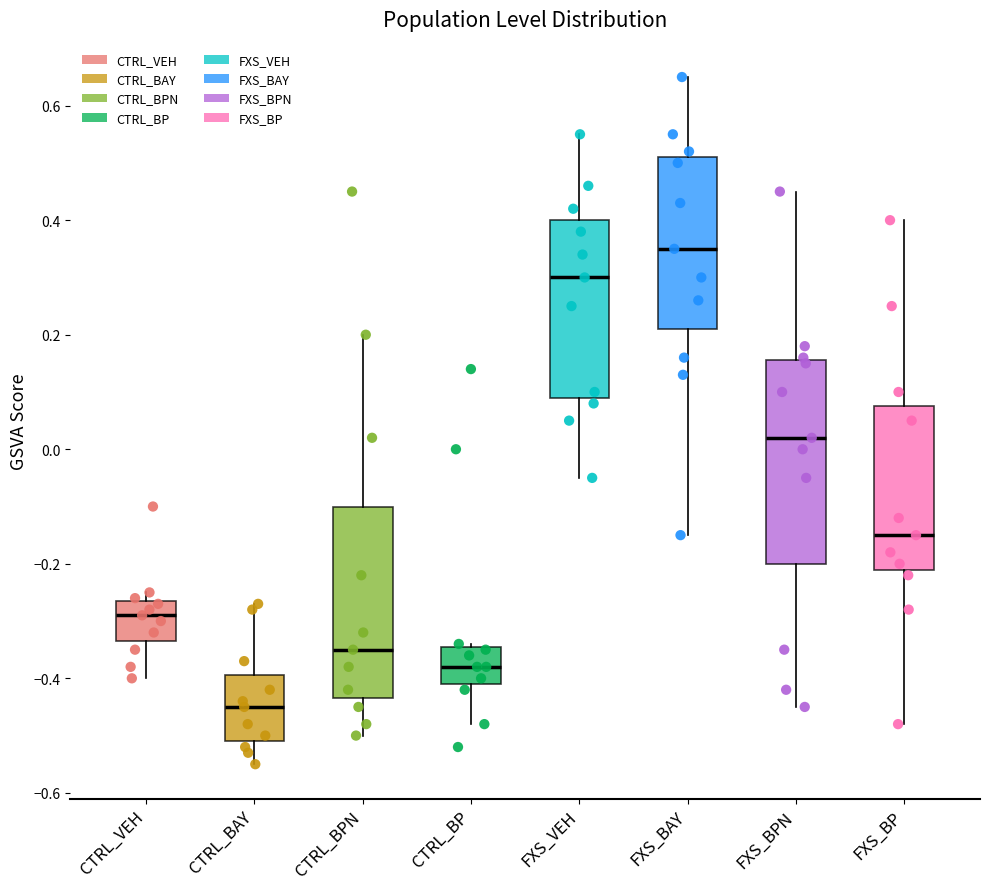

Reading left to right, transcribe this box plot: for each box, give where its median line is, the range the box spans, and where its two whiskers end, as read against the y-axis. The values are not printed on the chart, so give them approximately, as read against the axis.

CTRL_VEH: median -0.28, box -0.34 to -0.26, whiskers -0.40 to -0.24
CTRL_BAY: median -0.44, box -0.50 to -0.40, whiskers -0.54 to -0.26
CTRL_BPN: median -0.34, box -0.44 to -0.10, whiskers -0.50 to 0.20
CTRL_BP: median -0.38, box -0.40 to -0.34, whiskers -0.48 to -0.34
FXS_VEH: median 0.30, box 0.10 to 0.40, whiskers -0.04 to 0.56
FXS_BAY: median 0.36, box 0.22 to 0.52, whiskers -0.14 to 0.66
FXS_BPN: median 0.02, box -0.20 to 0.16, whiskers -0.44 to 0.46
FXS_BP: median -0.14, box -0.20 to 0.08, whiskers -0.48 to 0.40